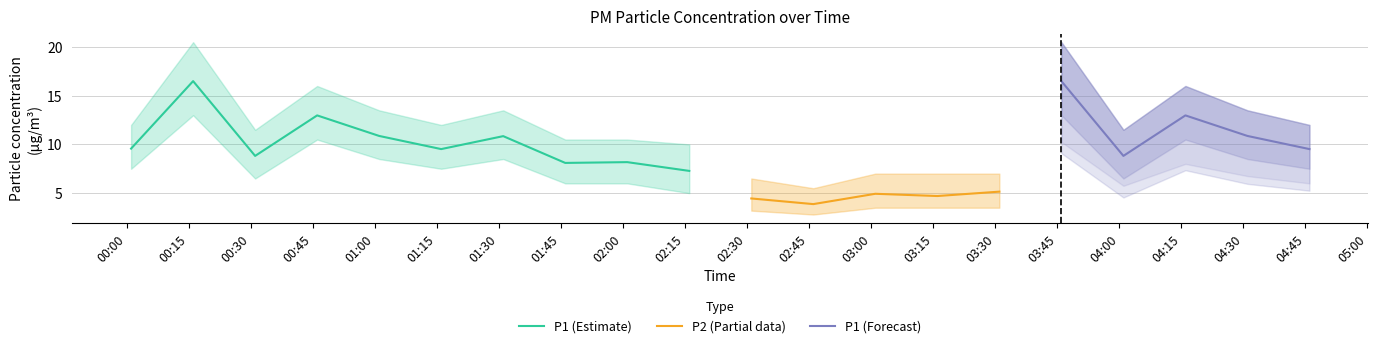

Which has a higher value, 04:01 or 00:31?

04:01